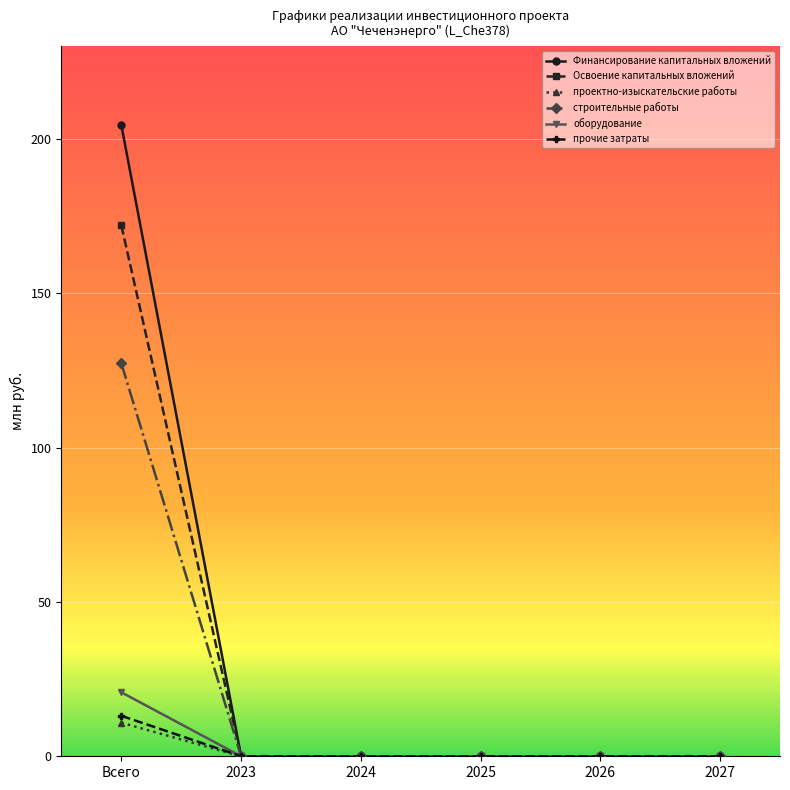

What is the label of the 3rd point from the right?

2025